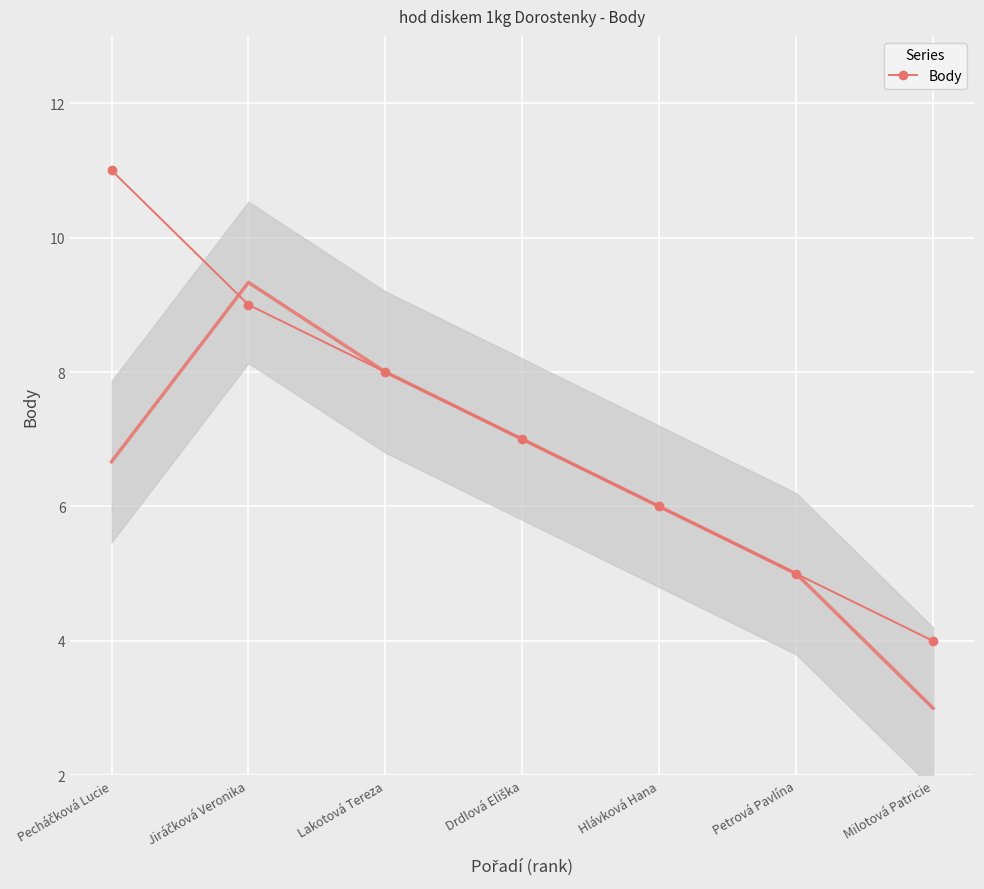

What is the difference between the second highest and second lowest values?

4